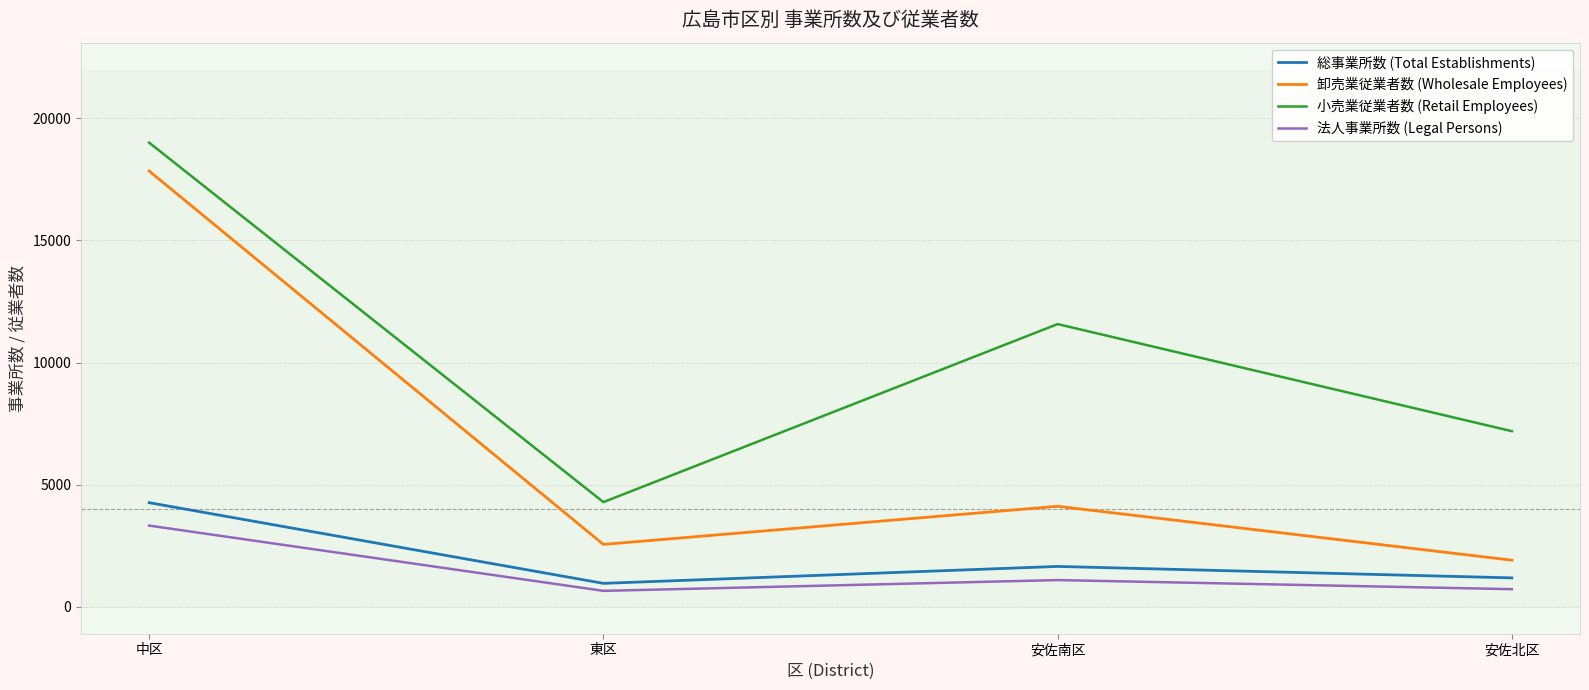

What is the average value of the 卸売業従業者数 (Wholesale Employees) series?

6608